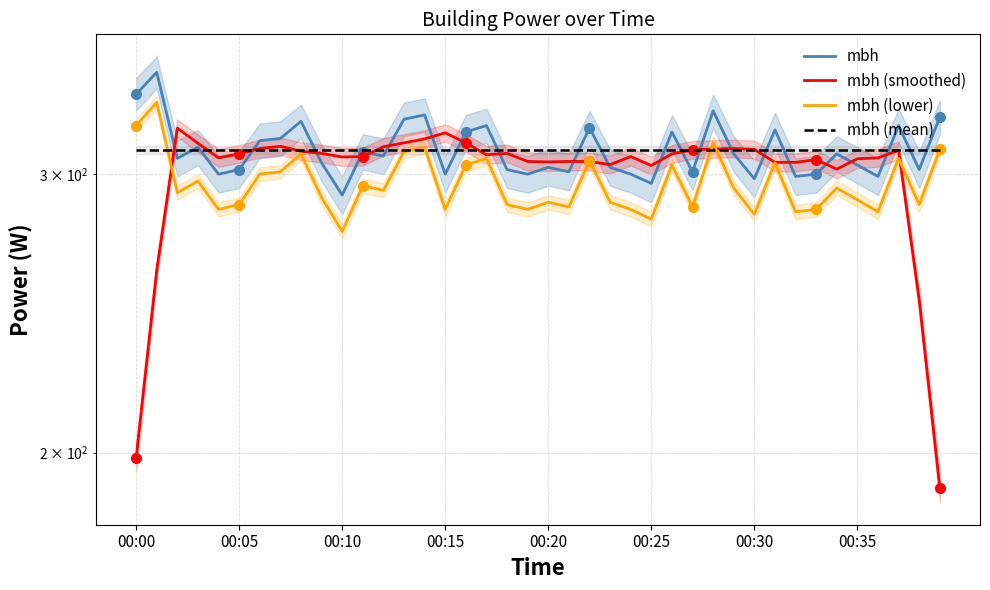

What is the difference between the mbh (lower) values at 9 and 12?

3.0